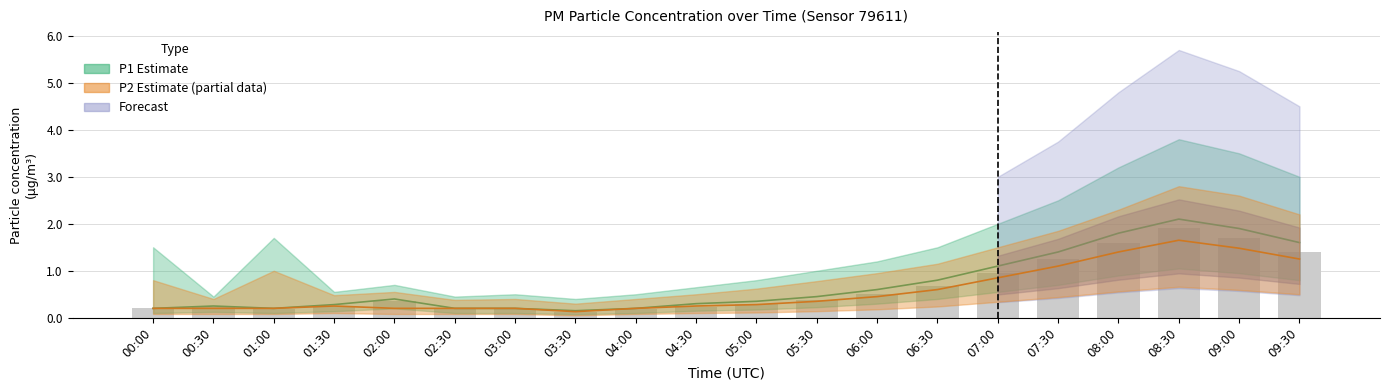

Is it true that the value at 09:00 is 1.7?

True